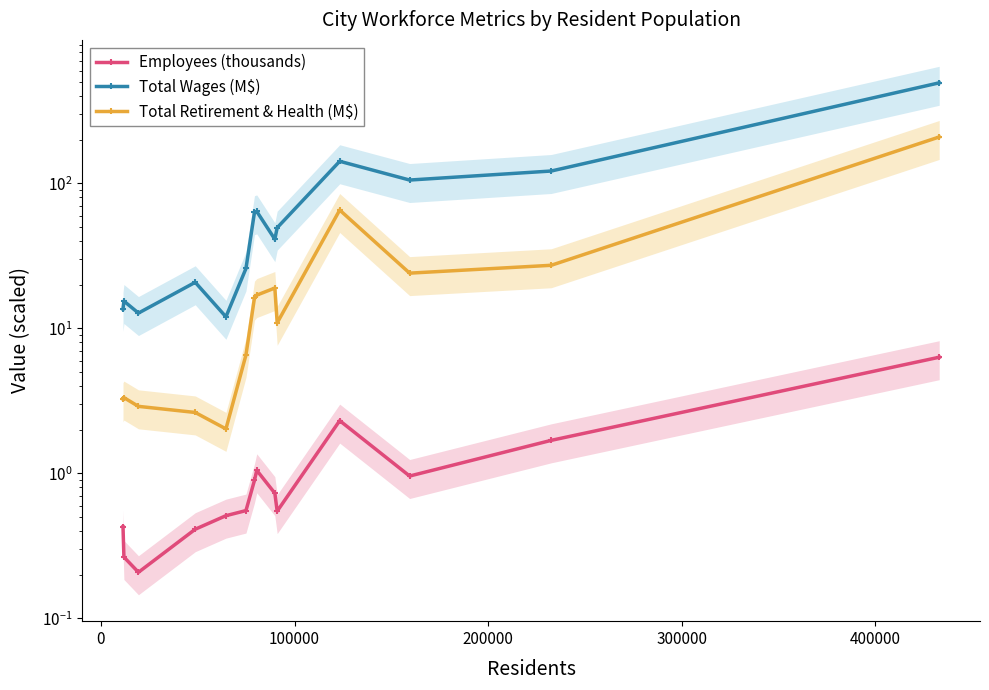

What is the lowest value of the Employees (thousands) series?

0.2